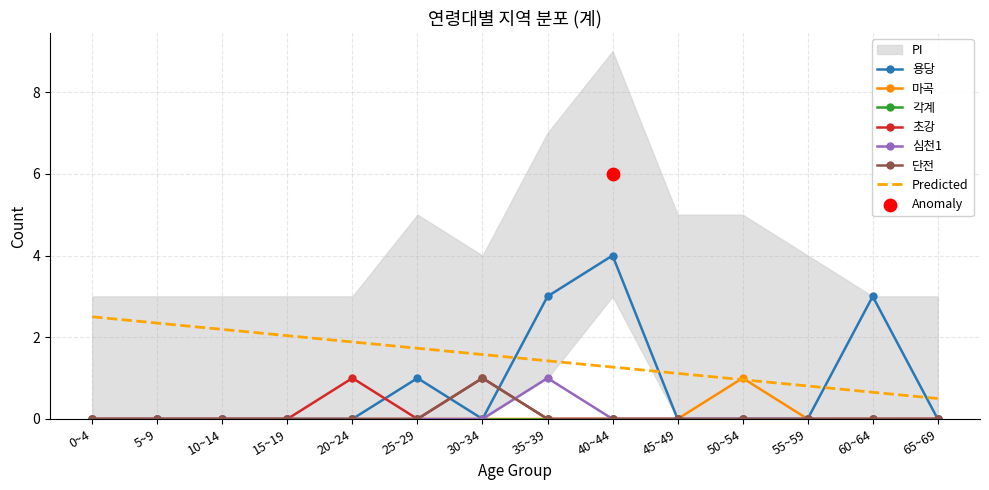

Which series reaches the minimum Y coordinate?

용당